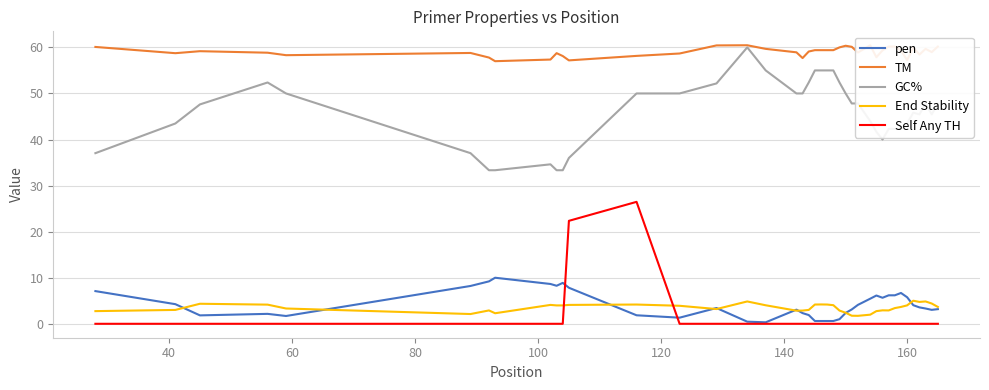

How many lines are shown in the chart?

5